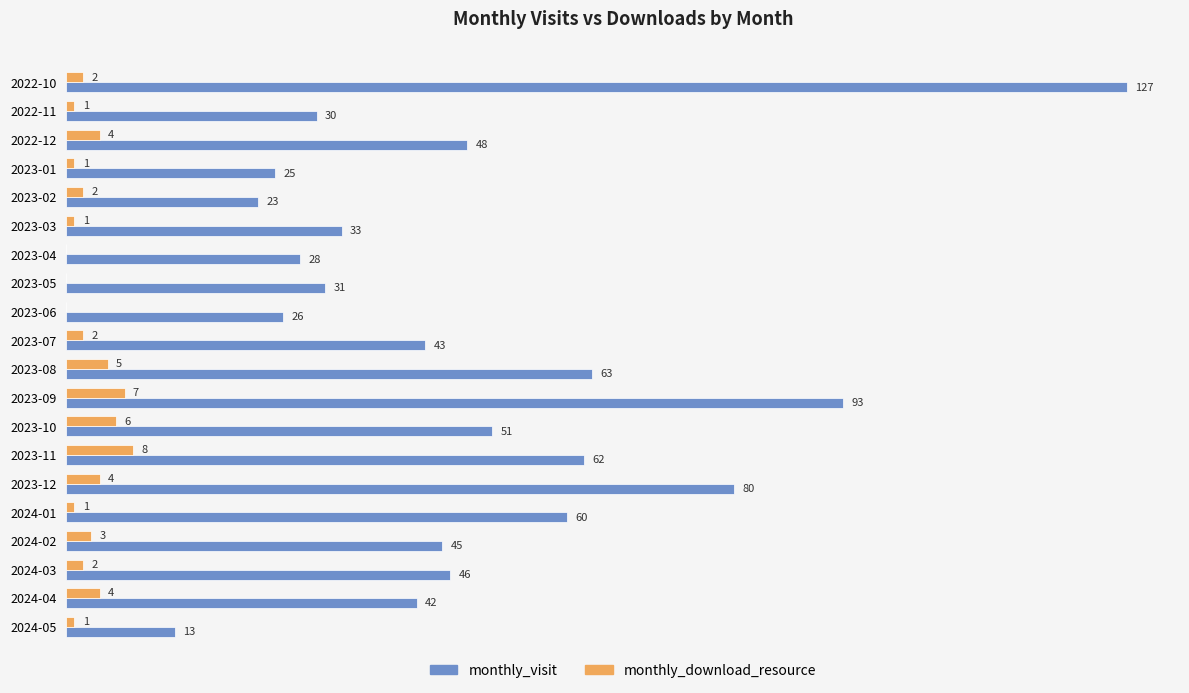

Which category has the highest value in the monthly_download_resource series?

2023-11